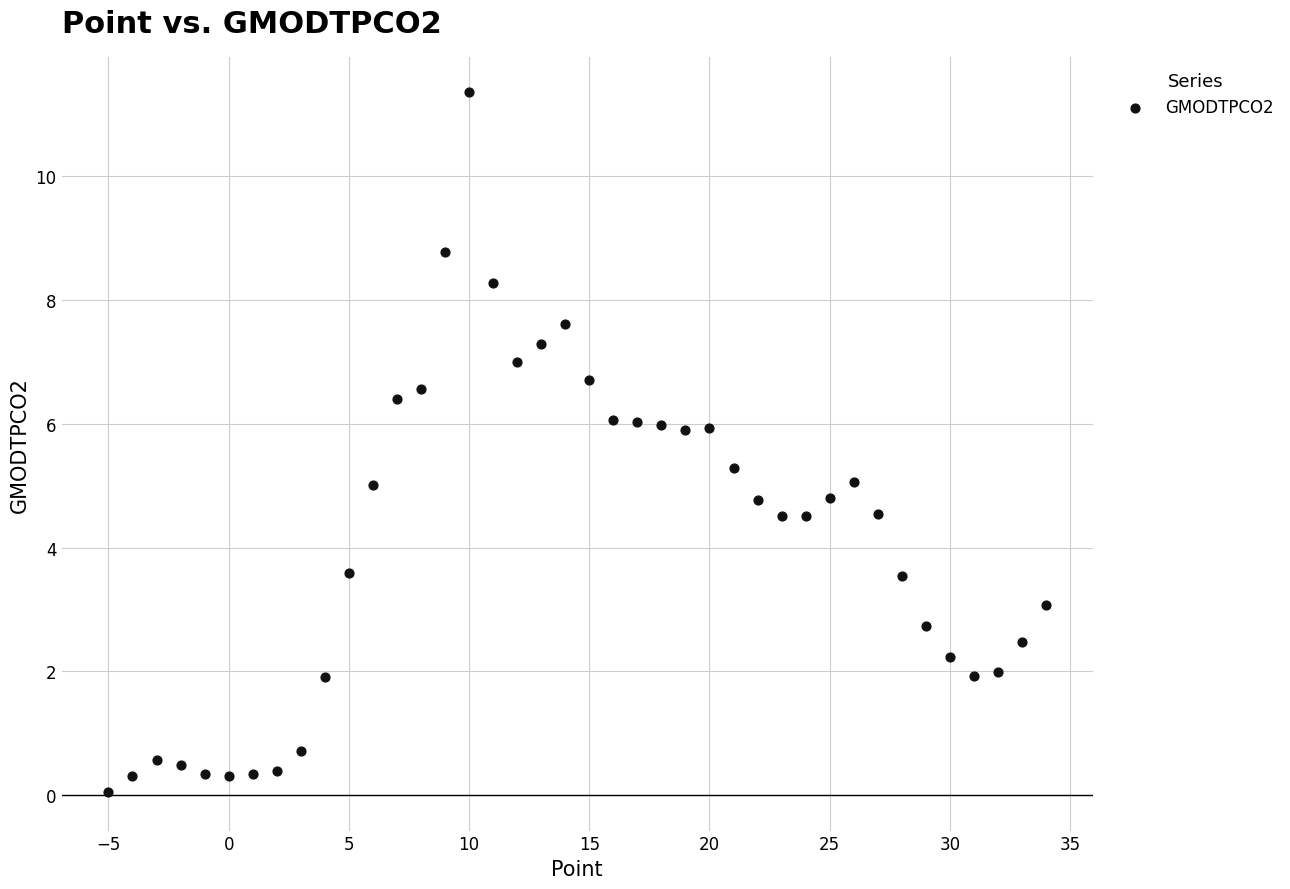

What is the range of Y values (max minus min)?

11.3